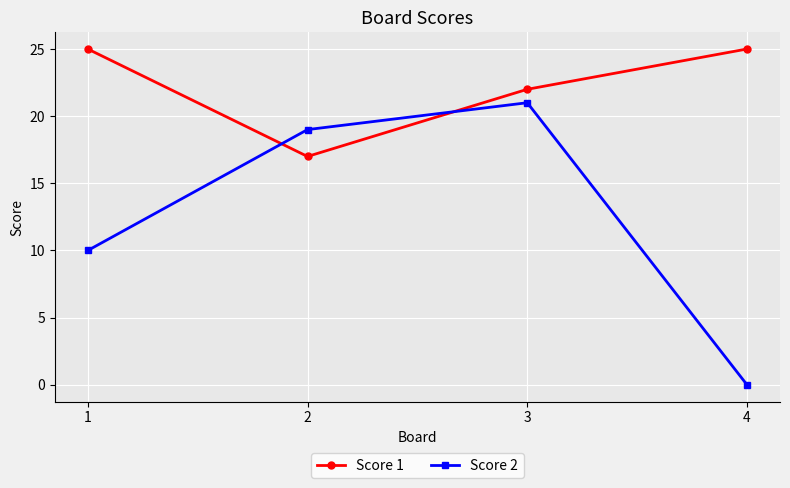

Does the chart display data point markers on the line(s)?

Yes